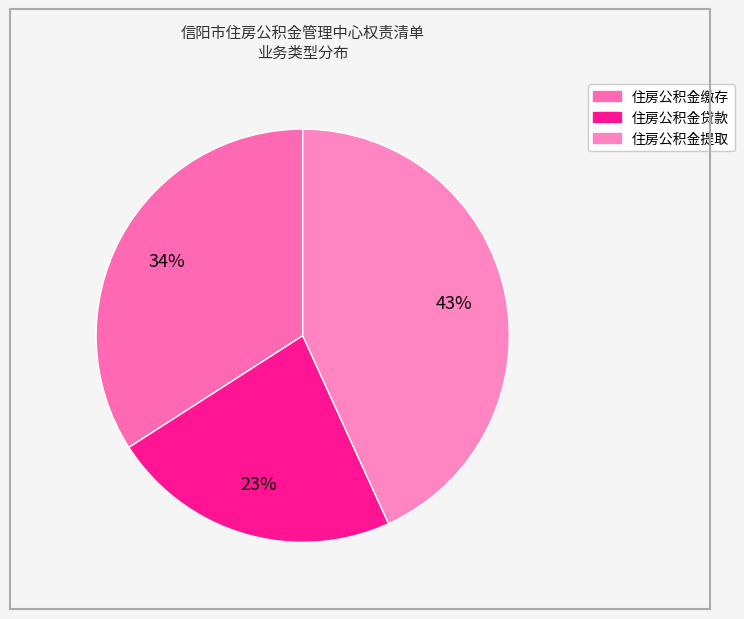

Between 住房公积金缴存 and 住房公积金贷款, which is larger?

住房公积金缴存